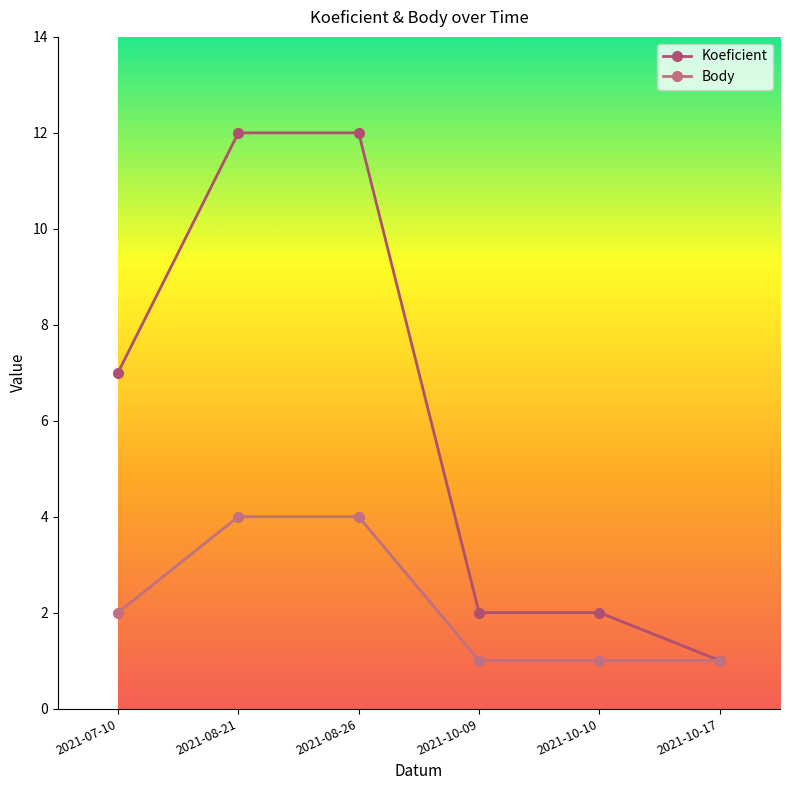

Reading left to right, list all the values displayed in this chart.

Koeficient: 7	12	12	2	2	1
Body: 2	4	4	1	1	1